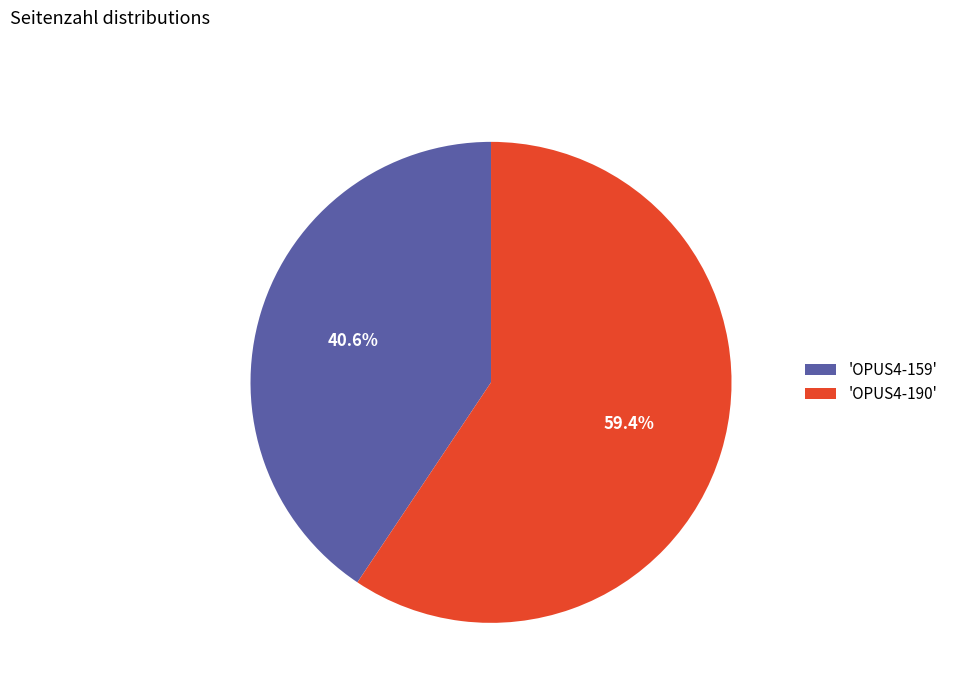

Combined, do 'OPUS4-159' and 'OPUS4-190' account for over 50%?

Yes